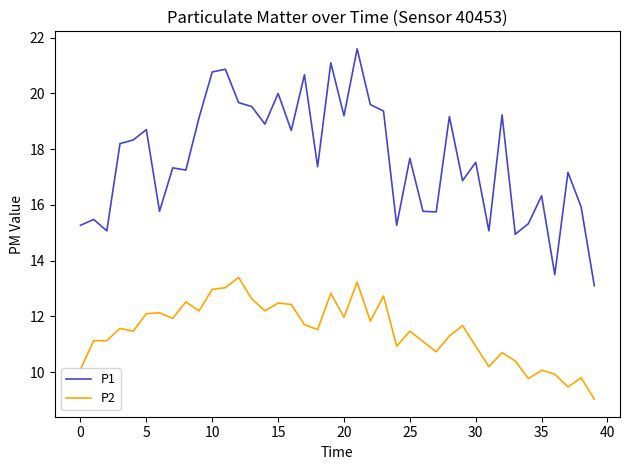

What is the lowest value of the P2 series?

9.0